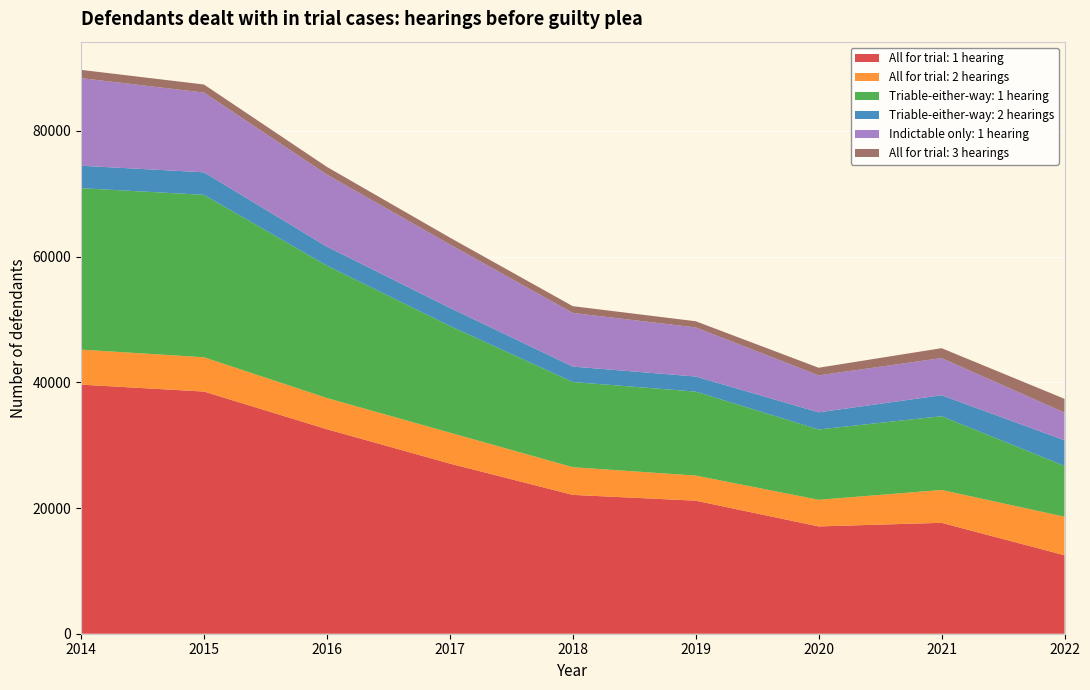

Reading right to left, list all the values displayed in this chart.

All for trial: 1 hearing: 2022=12490	2021=17649	2020=17076	2019=21170	2018=22094	2017=27077	2016=32545	2015=38535	2014=39637
All for trial: 2 hearings: 2022=6128	2021=5227	2020=4235	2019=3996	2018=4404	2017=4918	2016=4961	2015=5457	2014=5569
Triable-either-way: 1 hearing: 2022=8087	2021=11737	2020=11191	2019=13359	2018=13560	2017=16987	2016=21069	2015=25845	2014=25690
Triable-either-way: 2 hearings: 2022=4079	2021=3337	2020=2724	2019=2403	2018=2452	2017=2875	2016=3011	2015=3586	2014=3569
Indictable only: 1 hearing: 2022=4403	2021=5912	2020=5885	2019=7811	2018=8534	2017=10090	2016=11476	2015=12690	2014=13947
All for trial: 3 hearings: 2022=2190	2021=1577	2020=1212	2019=983	2018=1077	2017=1090	2016=1223	2015=1279	2014=1312